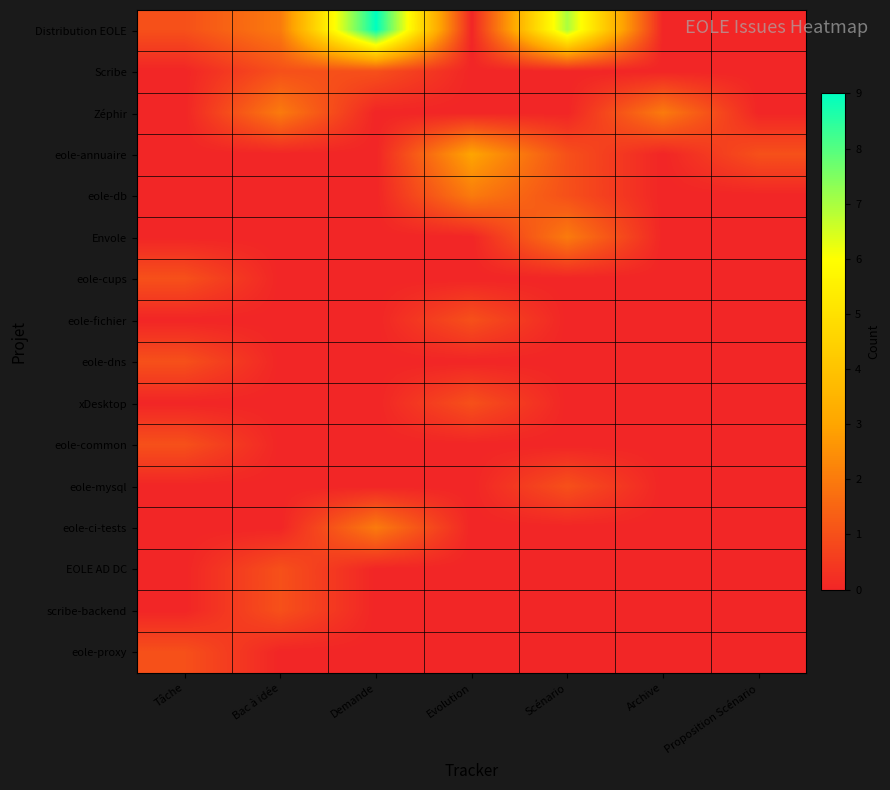

Which series has the widest spread of values?

Distribution EOLE